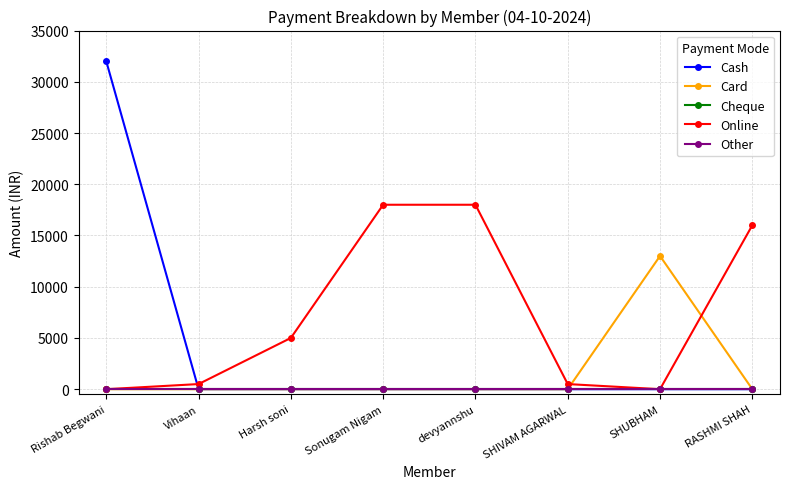

Does the chart have visible grid lines?

Yes